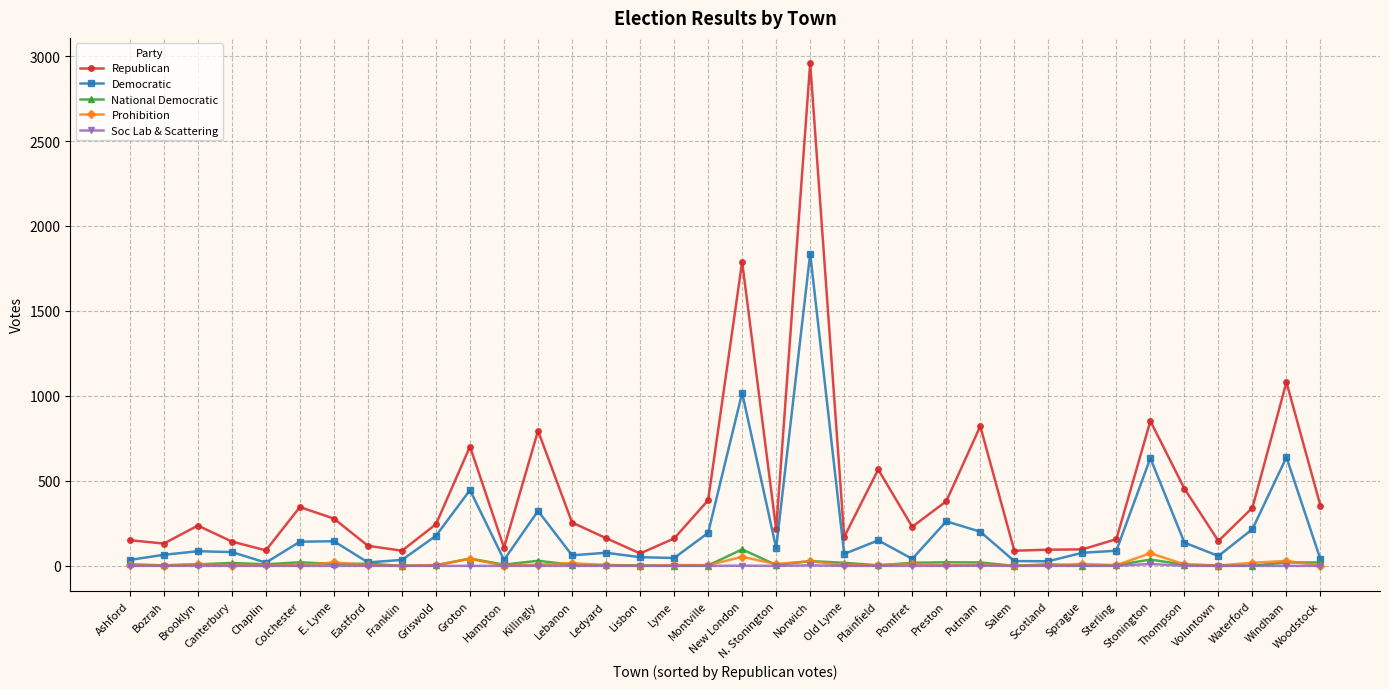

The value of Democratic at Ledyard is 77. True or false?

True